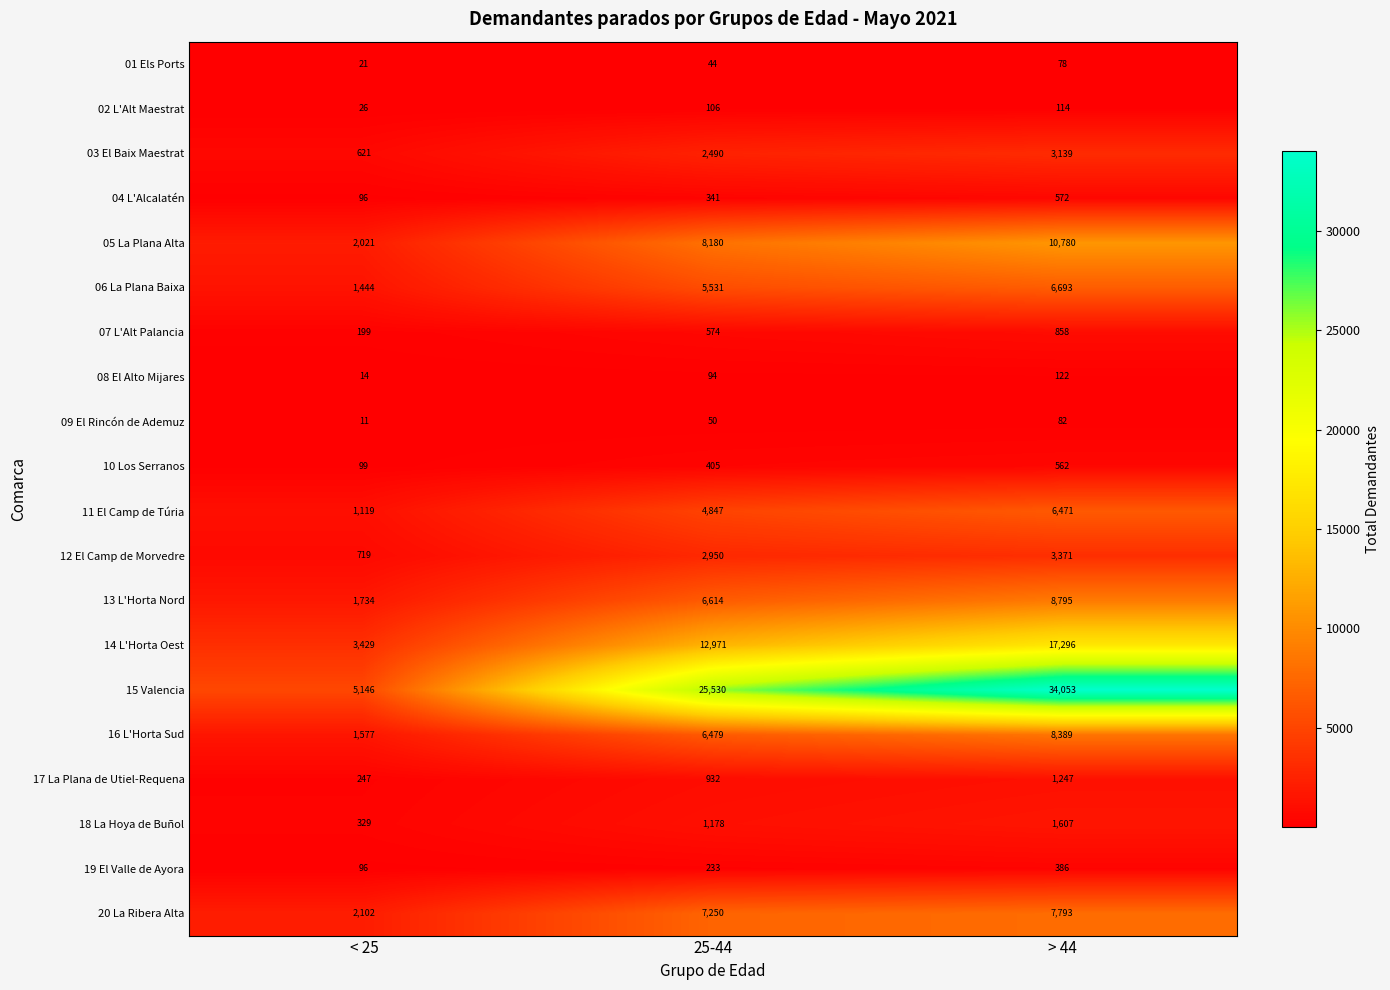

What is the sum of the 12 El Camp de Morvedre values at < 25 and > 44?

4090